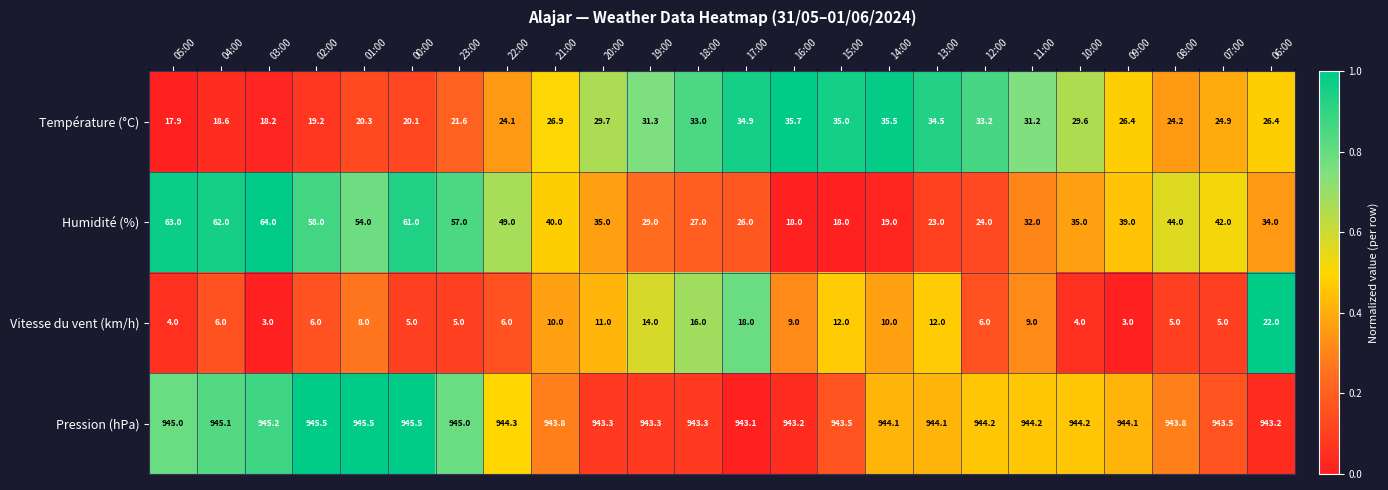

Rank the series at 16:00 from lowest to highest value.

Vitesse du vent (km/h), Humidité (%), Température (°C), Pression (hPa)